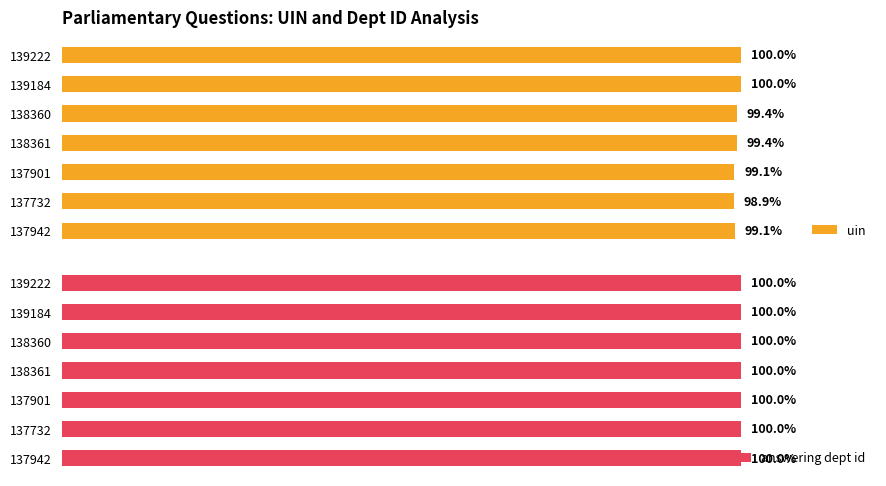

The answering dept id series shows 0.2 at 6. True or false?

False